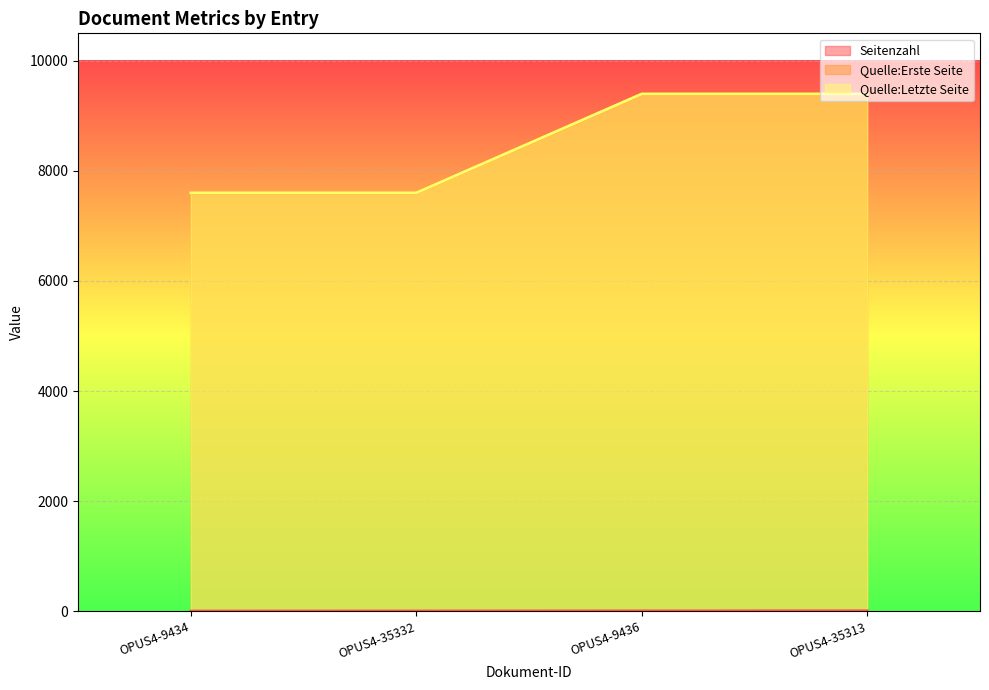

What are all the series names shown in the legend?

Seitenzahl, Quelle:Erste Seite, Quelle:Letzte Seite